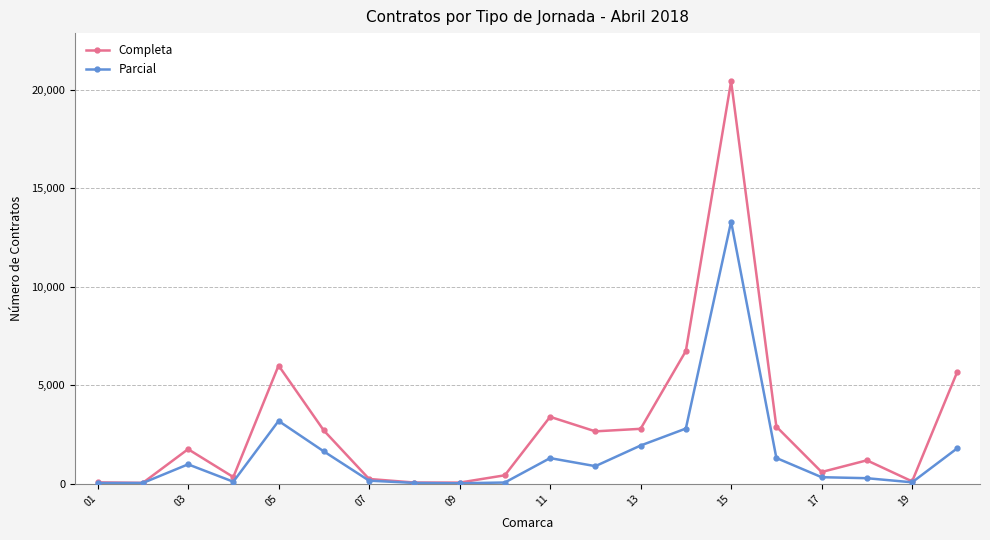

How many lines are shown in the chart?

2